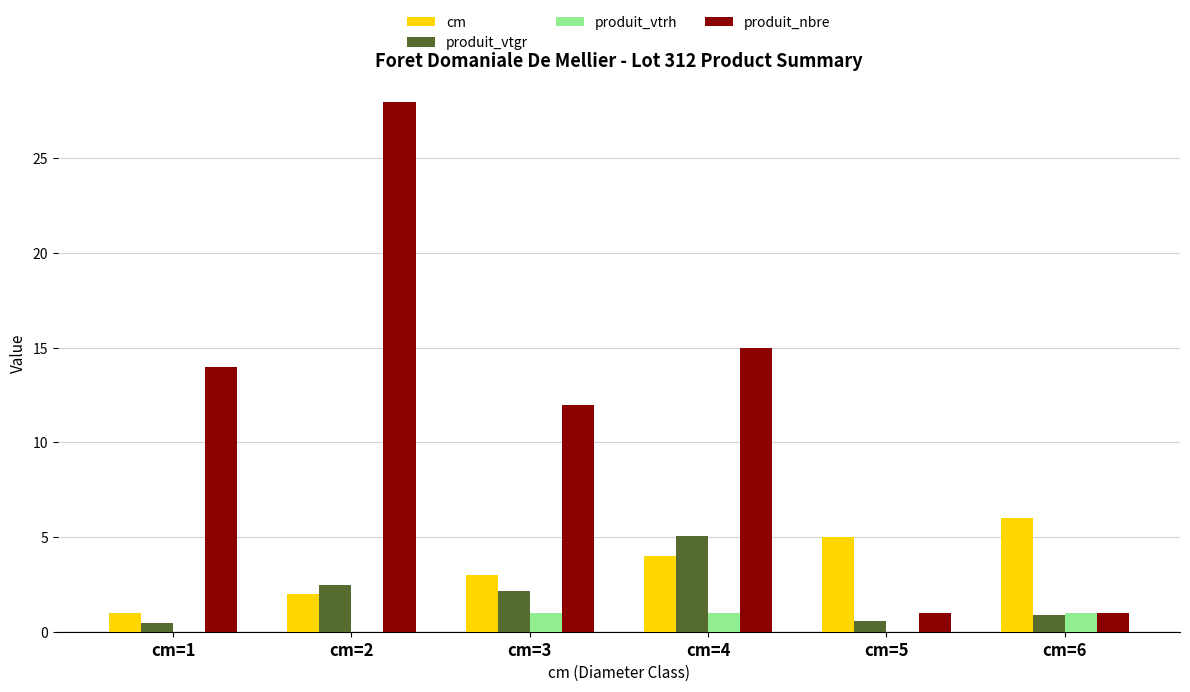

What is the highest value of the produit_nbre series?

28.0